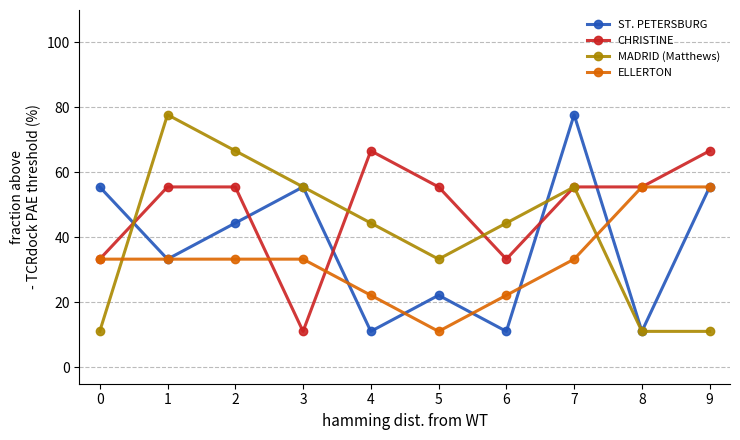

Does the chart display data point markers on the line(s)?

Yes